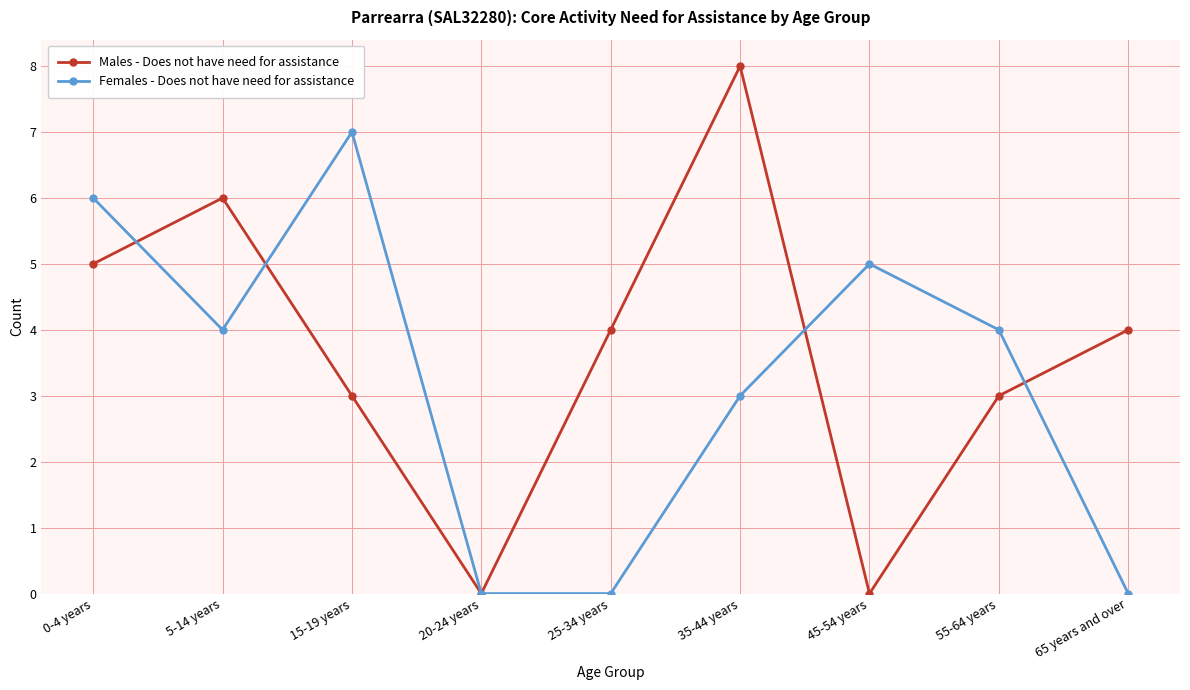

Where is the first local maximum for Females - Does not have need for assistance?

15-19 years